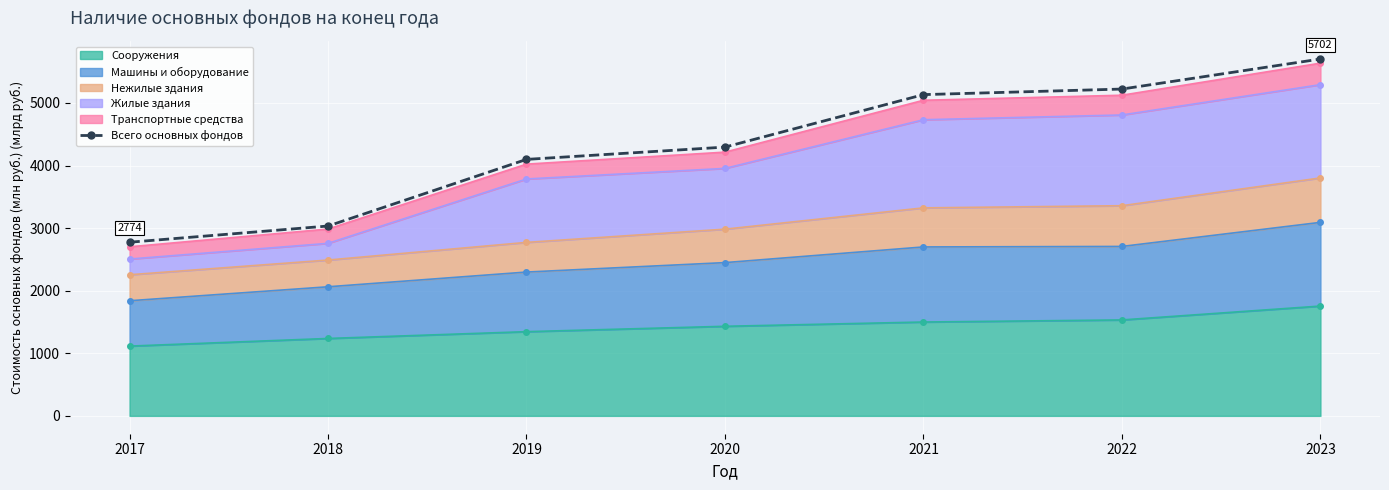

Rank the categories by value from lowest to highest.

2017, 2018, 2019, 2020, 2021, 2022, 2023